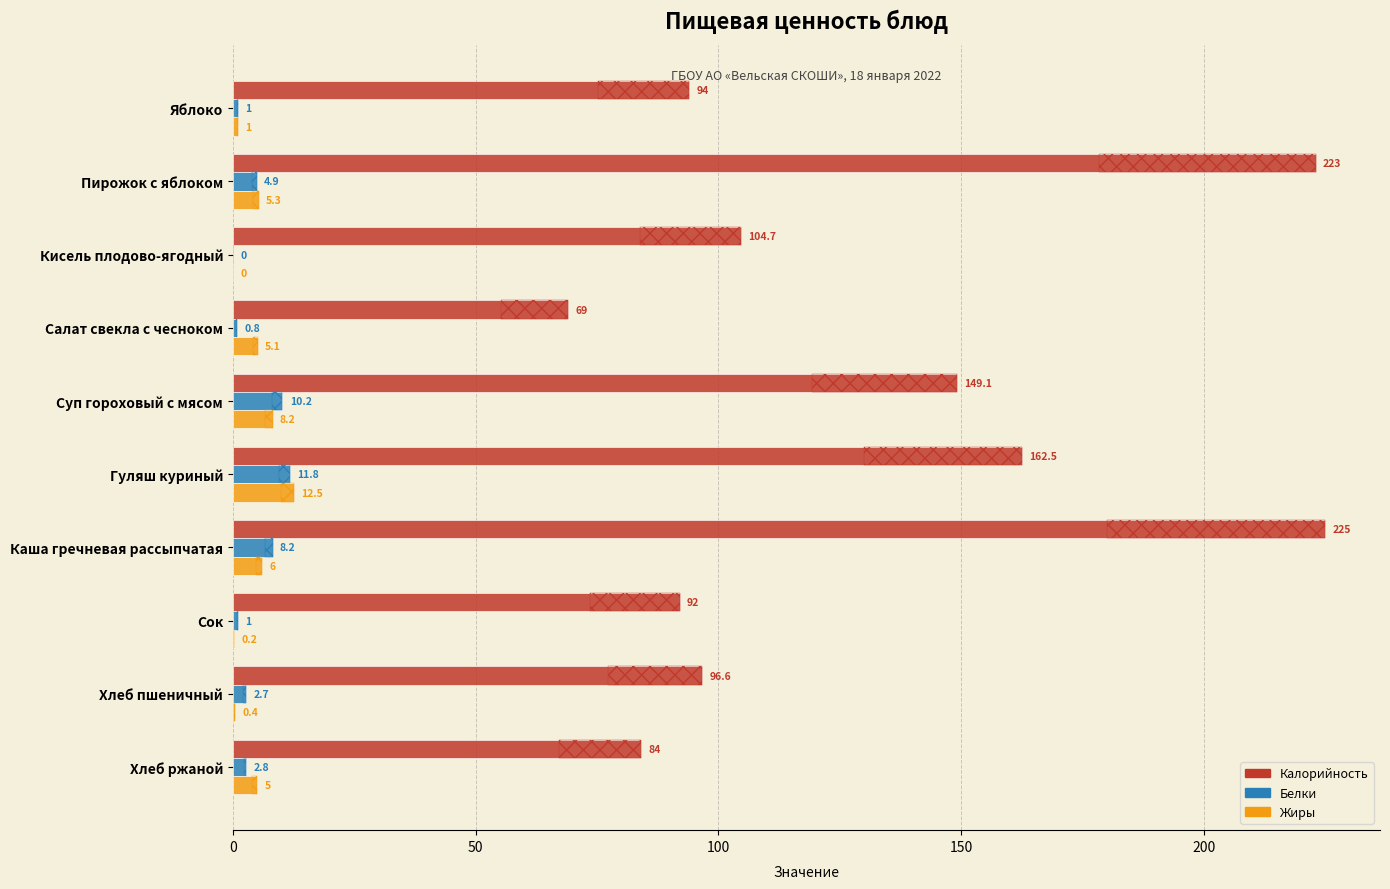

What is the difference between the maximum and minimum values in the Белки series?

11.8